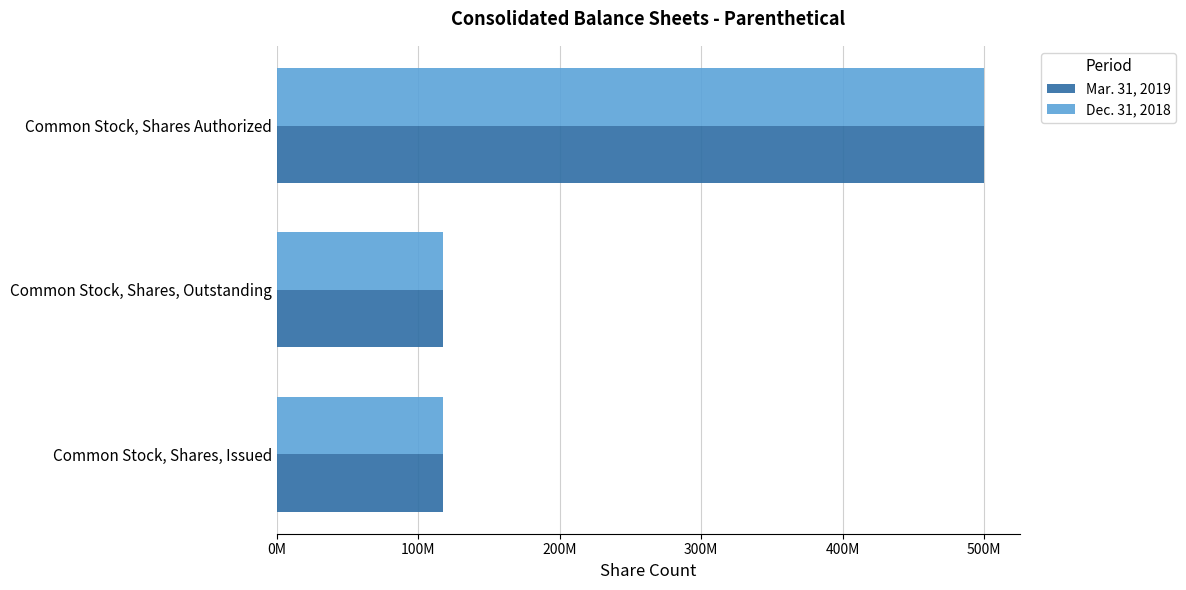

What is the difference between the maximum and minimum values in the Dec. 31, 2018 series?

382142377